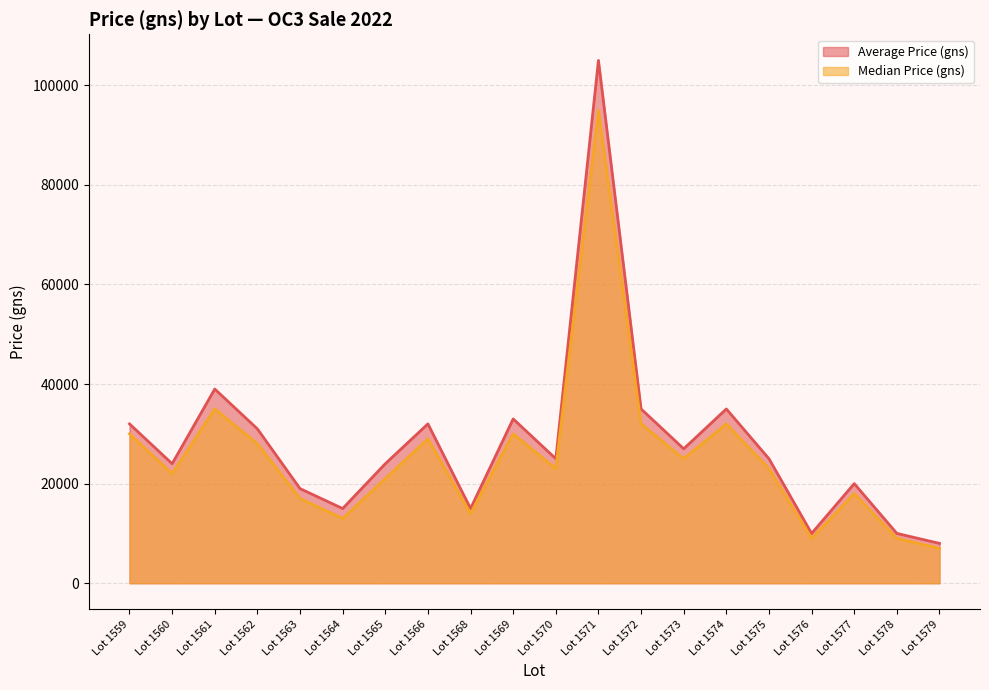

What is the value of the Average Price (gns) point at the 11th from the left?

25000